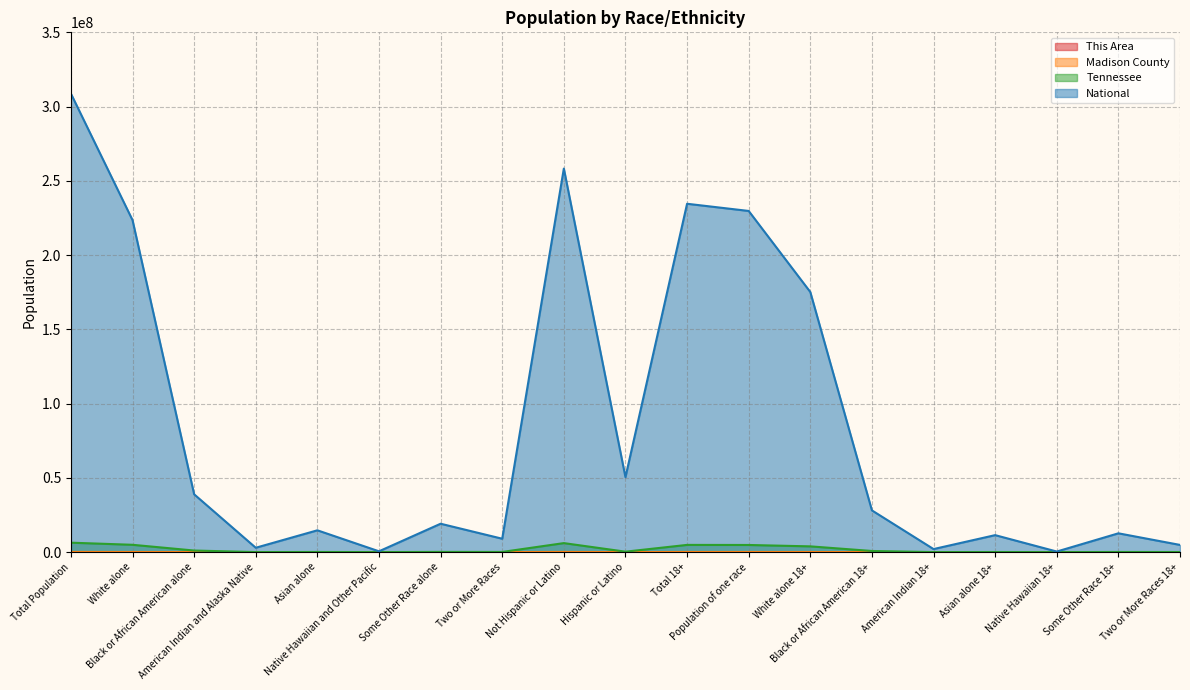

How many lines are shown in the chart?

4